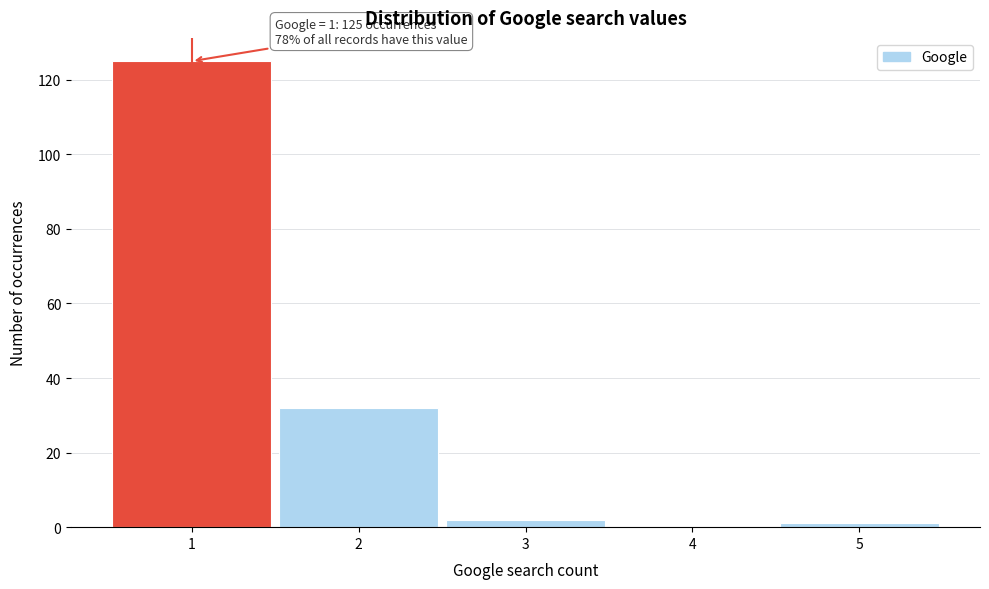

Over which range of the x-axis is the bar tallest?

0.5 to 1.5